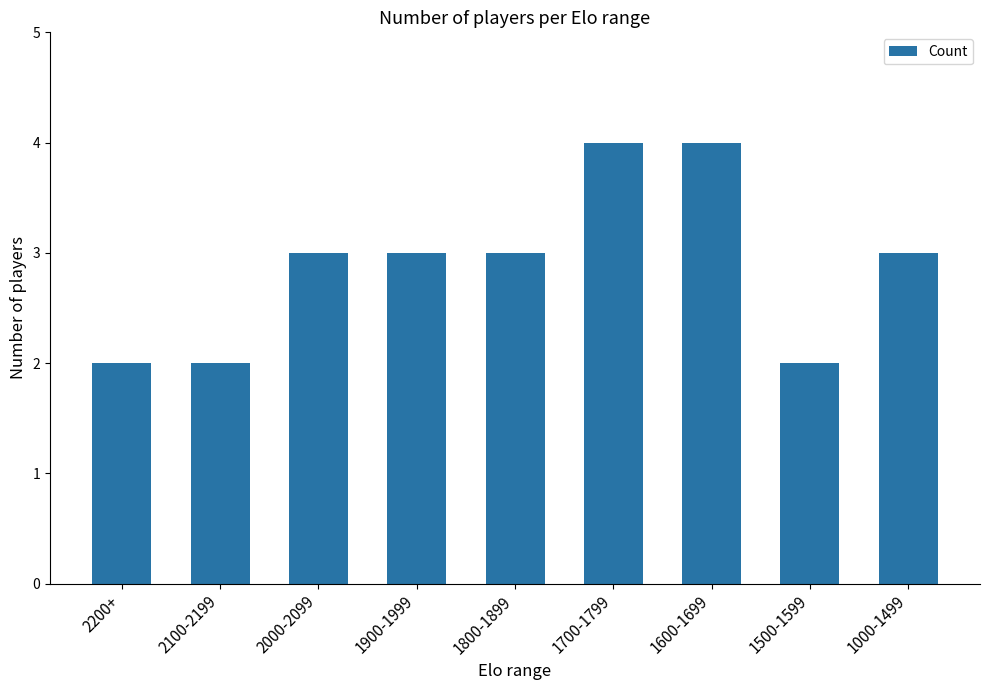

What is the label of the 7th bar from the right?

2000-2099